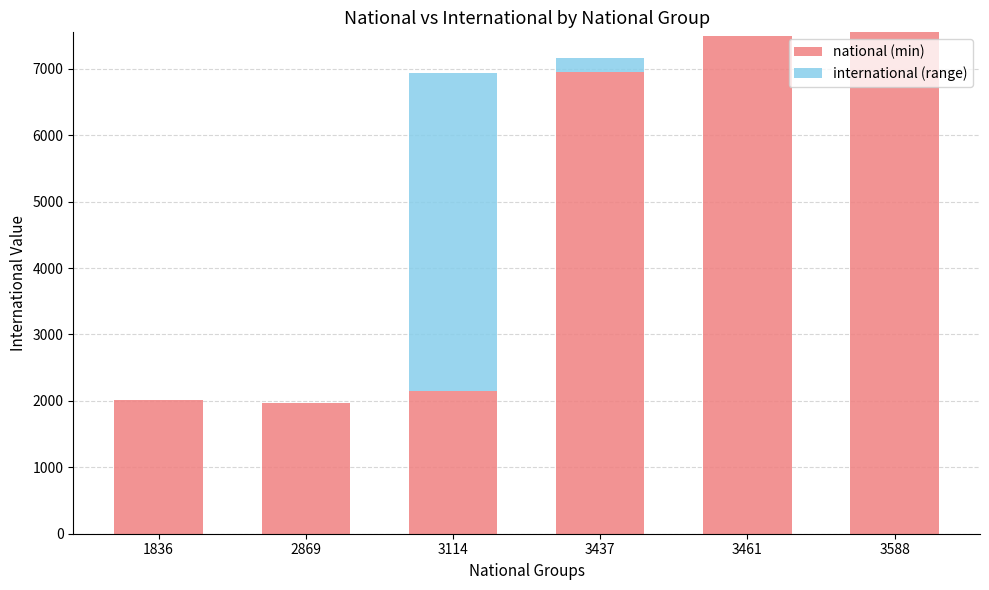

What is the total value across all series at 3461?

7498